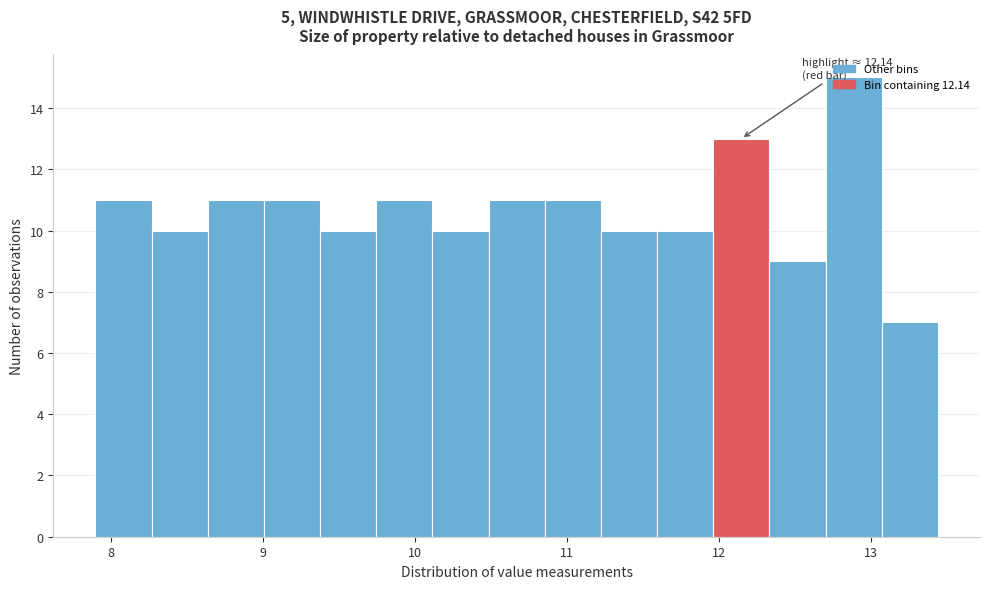

Read against the x-axis, roughly where is the centre of the tallest bar?

12.9